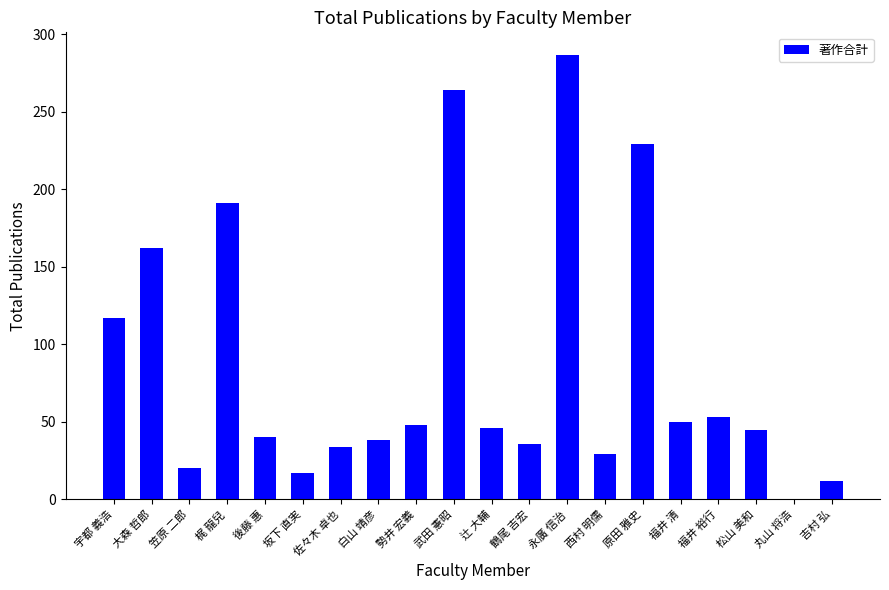

Where is the data nearest to the value 143?

大森 哲郎